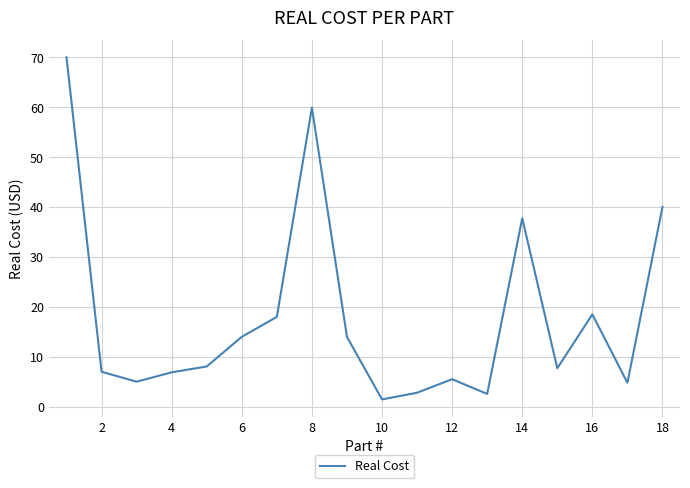

How many interior local peaks (higher than both neighbors) does the data have?

4